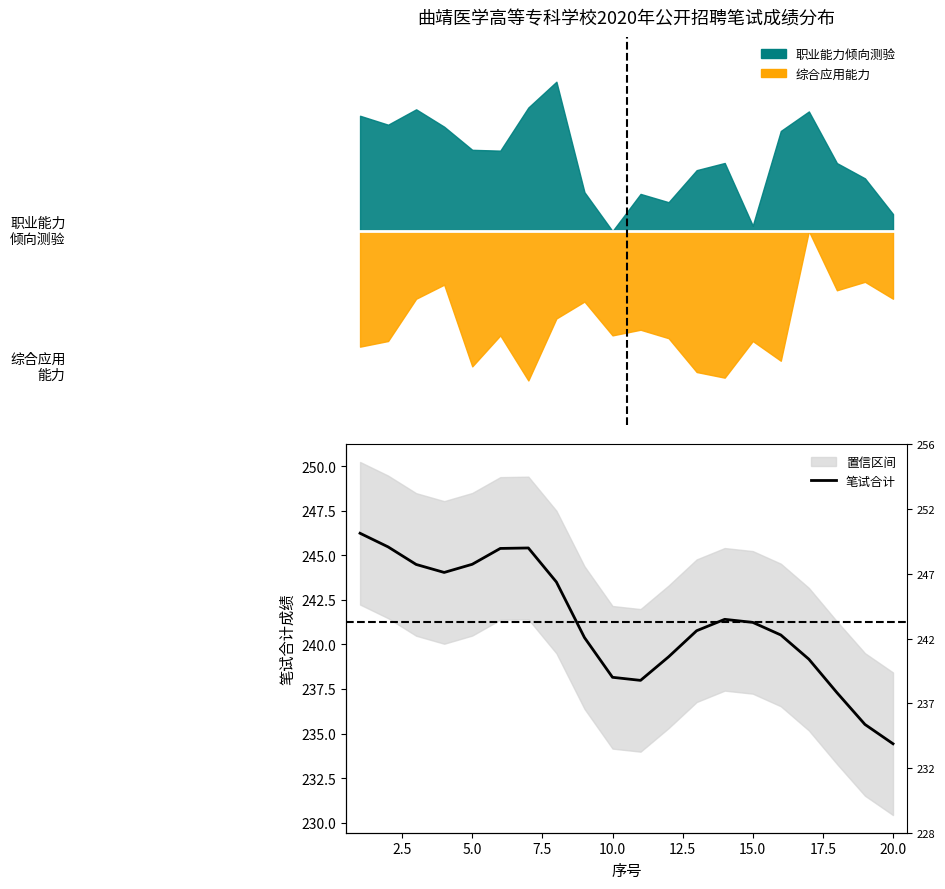

Reading left to right, transcribe all the data shown in this chart.

246.2	245.5	244.5	244.0	244.5	245.4	245.4	243.5	240.4	238.2	238.0	239.3	240.8	241.4	241.2	240.5	239.2	237.3	235.5	234.4